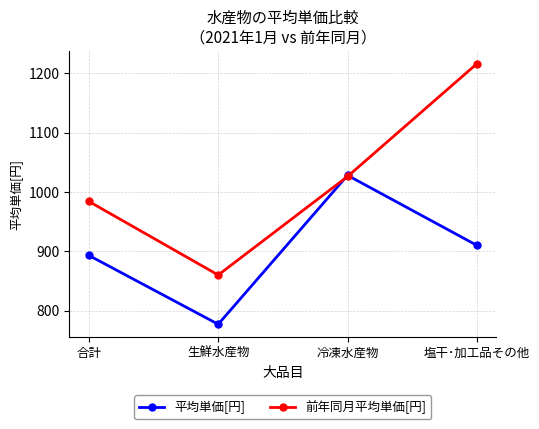

Rank the series by their maximum value, from lowest to highest.

平均単価[円], 前年同月平均単価[円]